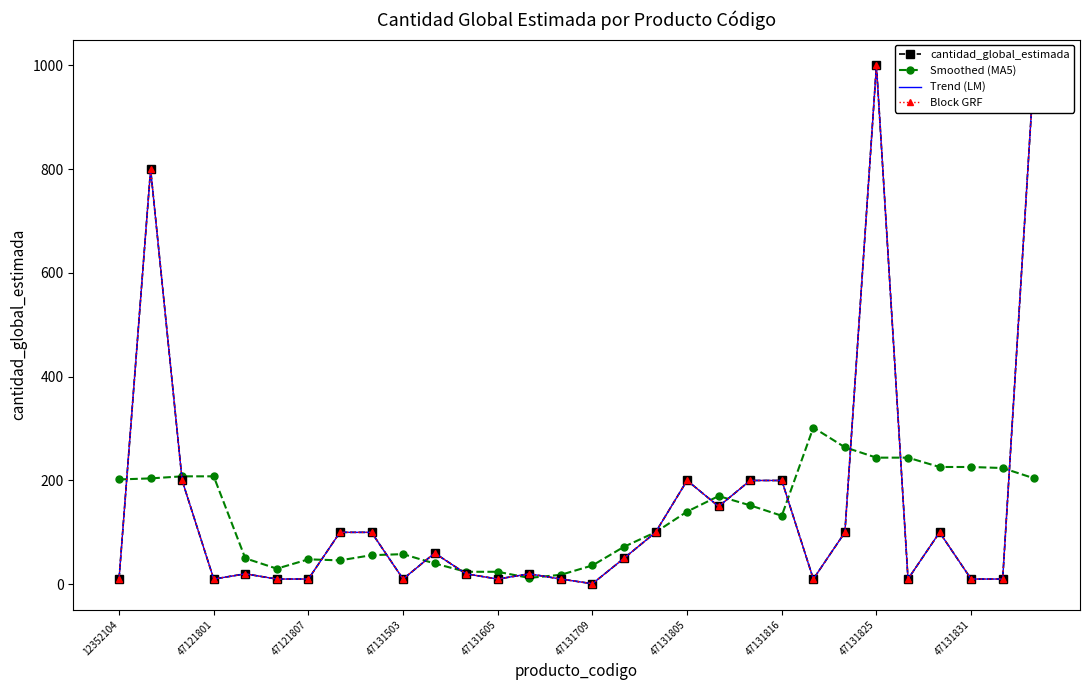

What are all the series names shown in the legend?

cantidad_global_estimada, Smoothed (MA5), Trend (LM), Block GRF